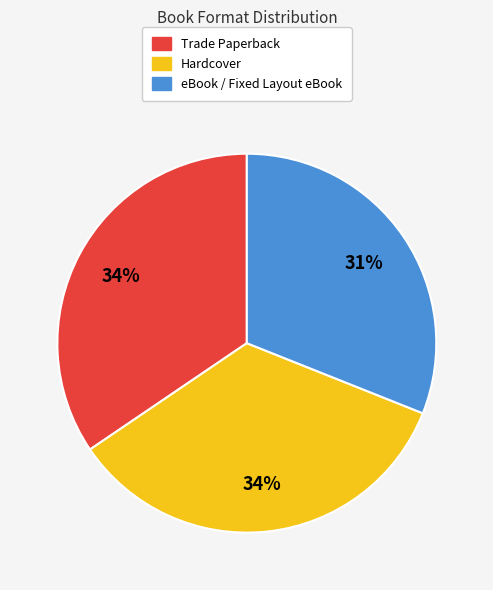

Approximately how many times larger is the value at Trade Paperback compared to eBook / Fixed Layout eBook?

1.1